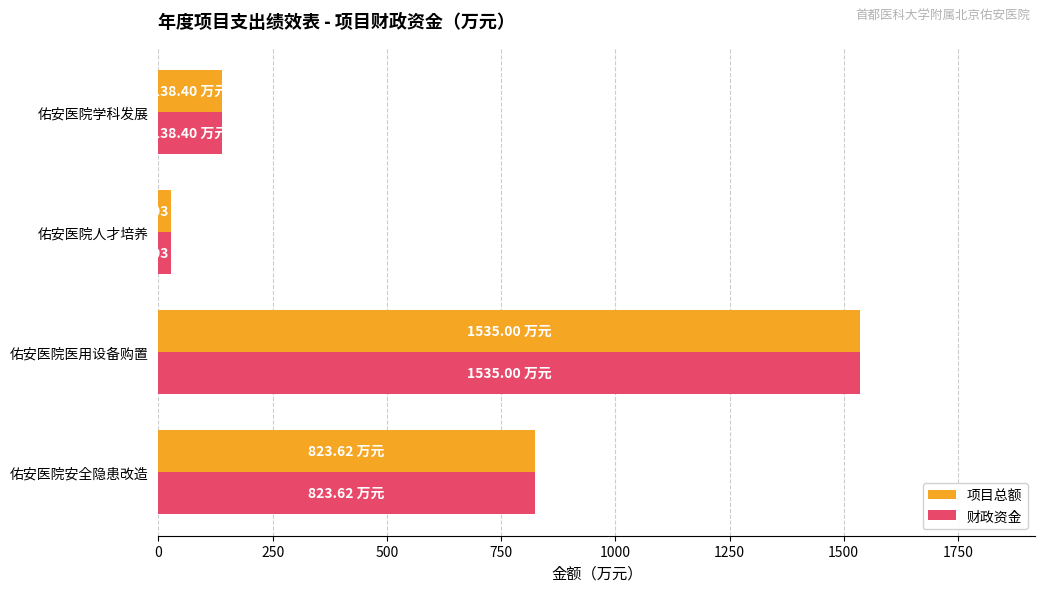

What is the total value across all series at 佑安医院医用设备购置?

3070.0